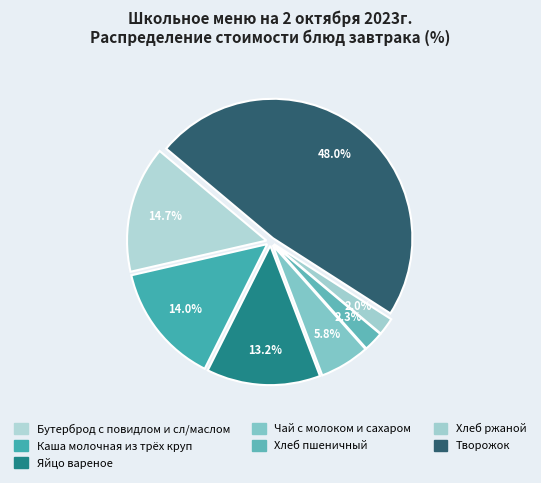

How many segments does this pie chart have?

7